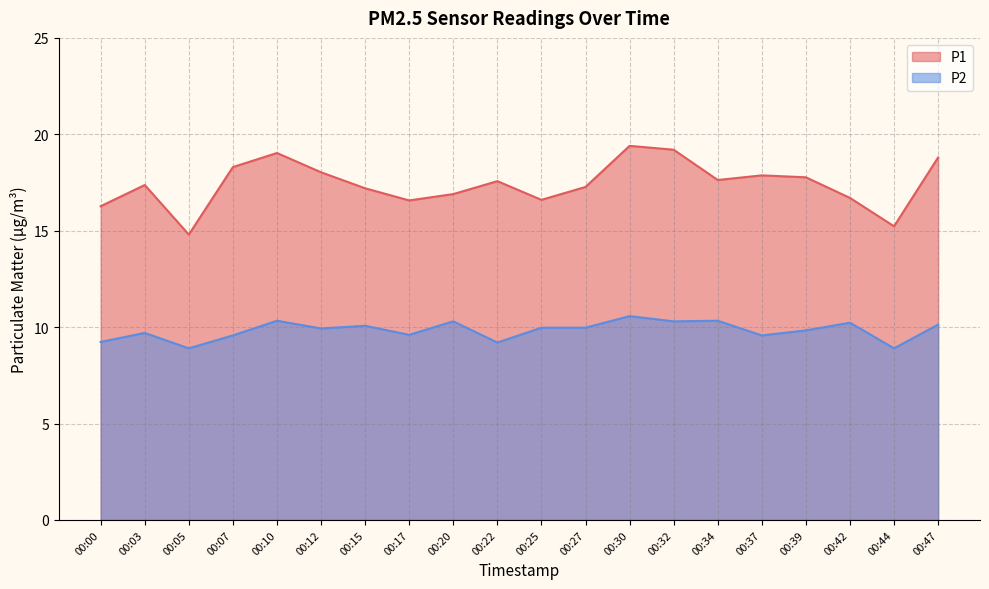

How many interior local peaks does the P2 series have?

7